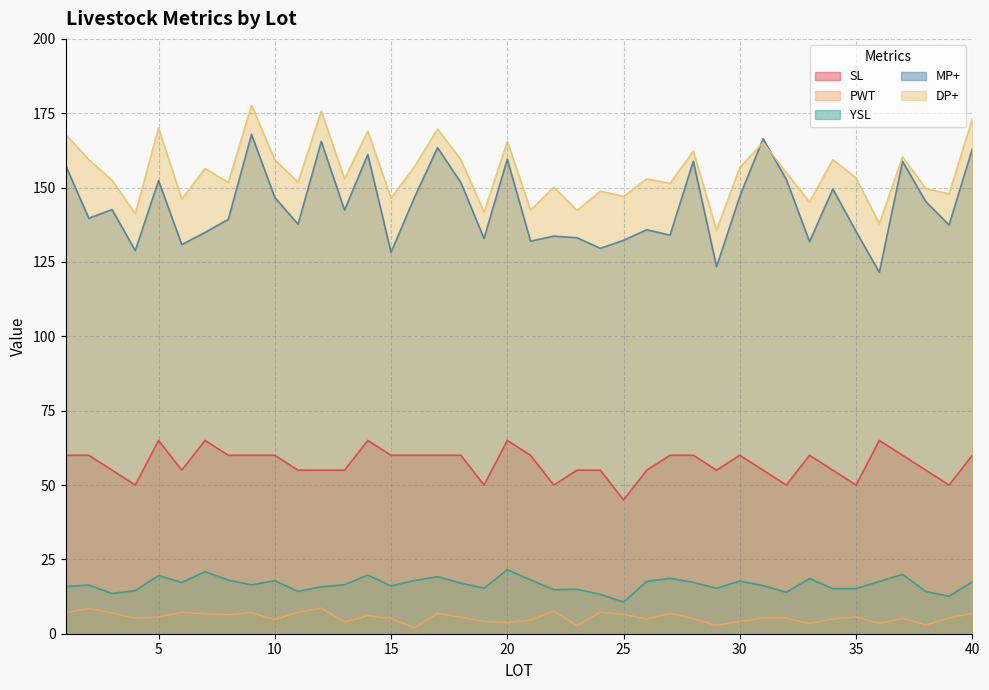

Reading right to left, list all the values displayed in this chart.

SL: 40=60.0	39=50.0	38=55.0	37=60.0	36=65.0	35=50.0	34=55.0	33=60.0	32=50.0	31=55.0	30=60.0	29=55.0	28=60.0	27=60.0	26=55.0	25=45.0	24=55.0	23=55.0	22=50.0	21=60.0	20=65.0	19=50.0	18=60.0	17=60.0	16=60.0	15=60.0	14=65.0	13=55.0	12=55.0	11=55.0	10=60.0	9=60.0	8=60.0	7=65.0	6=55.0	5=65.0	4=50.0	3=55.0	2=60.0	1=60.0
PWT: 40=6.8	39=5.3	38=3.0	37=5.2	36=3.4	35=5.7	34=5.0	33=3.4	32=5.2	31=5.3	30=4.1	29=2.8	28=5.1	27=6.8	26=4.9	25=6.5	24=7.3	23=2.7	22=7.7	21=4.5	20=3.8	19=4.1	18=5.6	17=6.9	16=2.0	15=5.1	14=6.0	13=4.0	12=8.6	11=7.2	10=4.8	9=7.1	8=6.4	7=6.7	6=7.2	5=5.6	4=5.2	3=7.0	2=8.5	1=7.1
YSL: 40=17.4	39=12.6	38=14.2	37=19.9	36=17.6	35=15.2	34=15.1	33=18.6	32=13.9	31=16.2	30=17.7	29=15.3	28=17.2	27=18.6	26=17.6	25=10.6	24=13.2	23=14.9	22=14.8	21=18.1	20=21.5	19=15.3	18=17.0	17=19.2	16=17.9	15=16.0	14=19.7	13=16.4	12=15.8	11=14.2	10=17.8	9=16.4	8=18.0	7=20.9	6=17.2	5=19.6	4=14.5	3=13.5	2=16.4	1=15.9
MP+: 40=163.1	39=137.4	38=145.3	37=158.8	36=121.5	35=135.3	34=149.5	33=131.8	32=152.8	31=166.4	30=147.1	29=123.4	28=158.9	27=134.0	26=135.8	25=132.3	24=129.6	23=133.1	22=133.7	21=132.0	20=159.6	19=132.9	18=151.7	17=163.4	16=146.6	15=128.2	14=161.1	13=142.4	12=165.5	11=137.7	10=146.7	9=167.9	8=139.3	7=134.9	6=130.8	5=152.4	4=128.8	3=142.6	2=139.7	1=157.6
DP+: 40=173.2	39=147.9	38=149.7	37=160.4	36=137.8	35=153.2	34=159.4	33=145.1	32=155.1	31=165.2	30=156.8	29=135.8	28=162.3	27=151.4	26=152.9	25=147.1	24=148.8	23=142.4	22=150.1	21=142.4	20=165.5	19=141.8	18=159.5	17=169.7	16=157.0	15=146.4	14=169.0	13=152.9	12=175.7	11=151.9	10=159.4	9=177.7	8=151.7	7=156.4	6=146.1	5=170.1	4=141.2	3=152.5	2=159.4	1=167.9